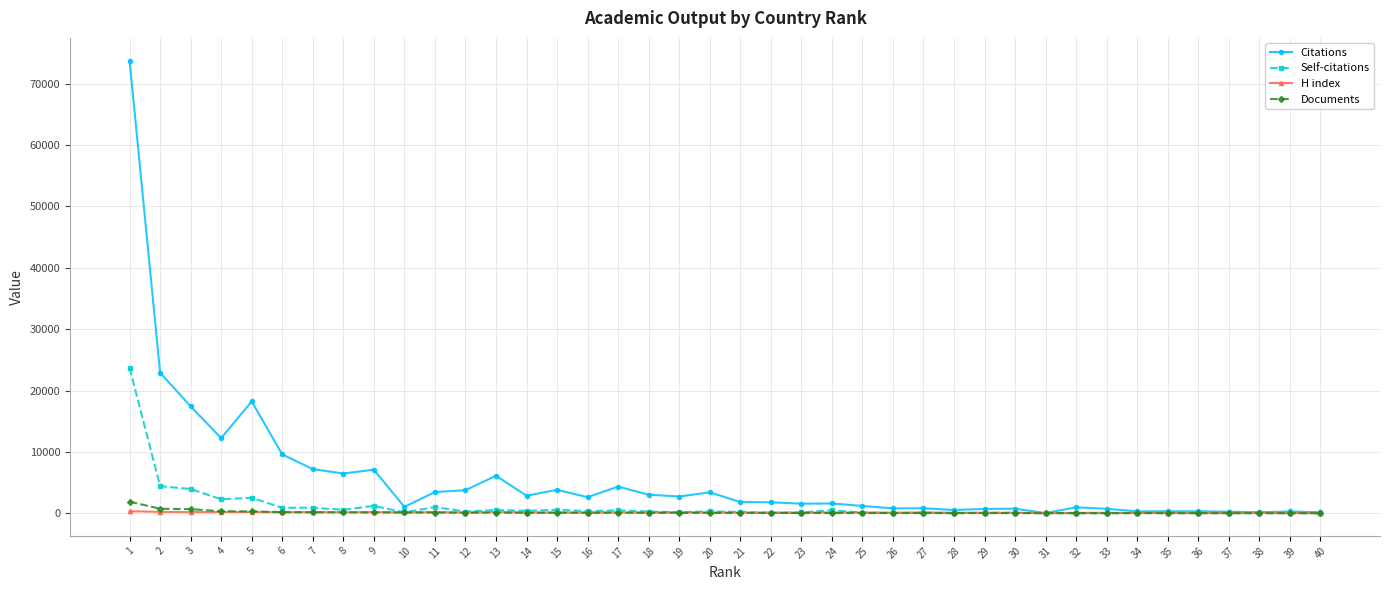

What are all the series names shown in the legend?

Citations, Self-citations, H index, Documents